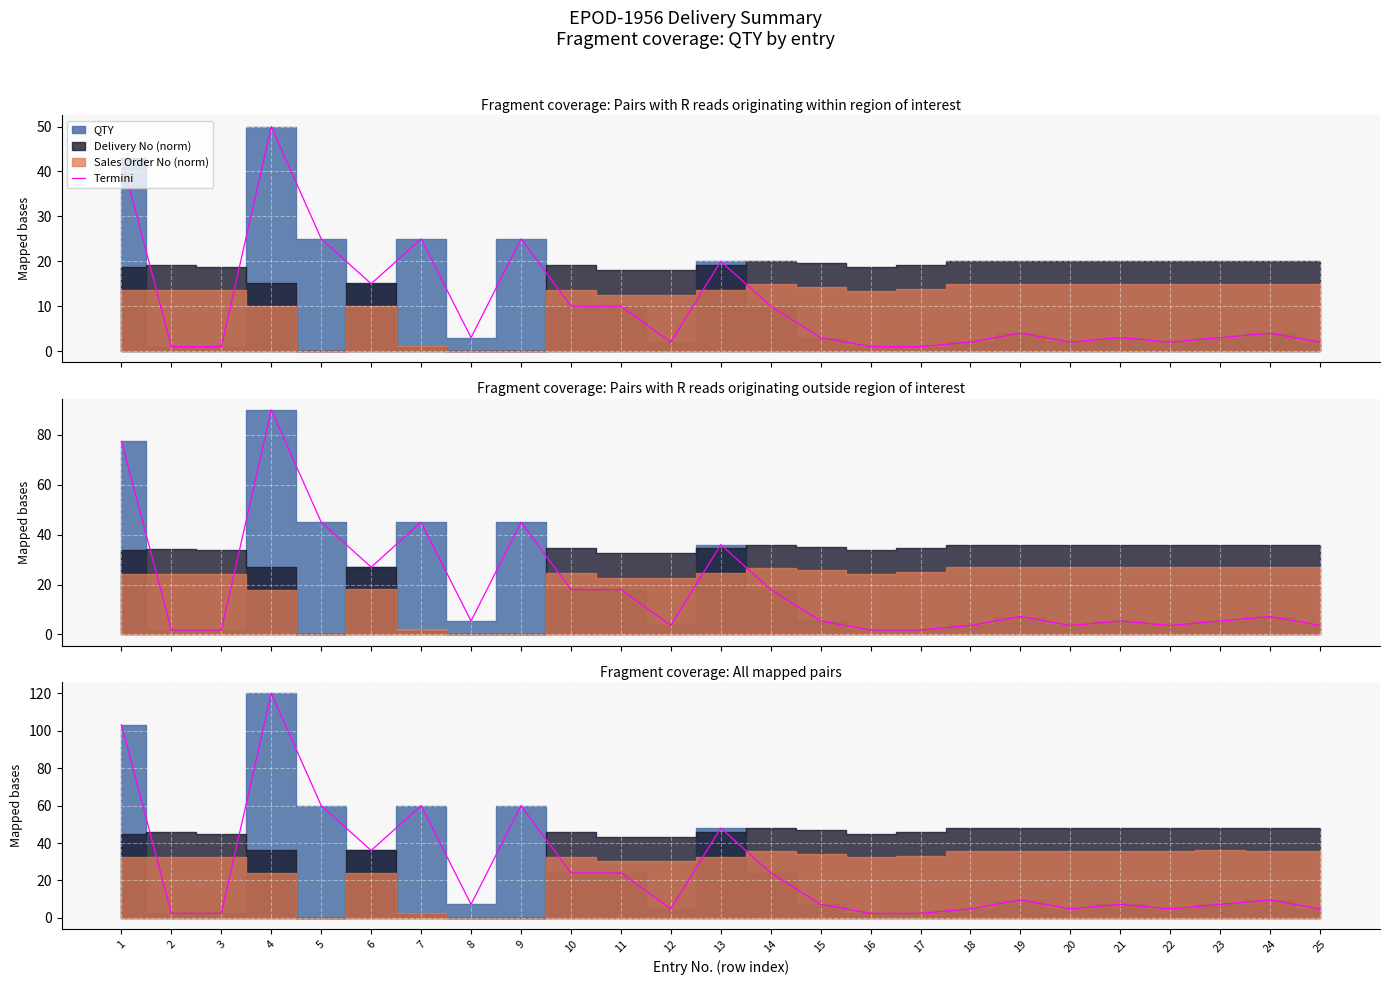

What is the difference between the values at 9 and 20?

23